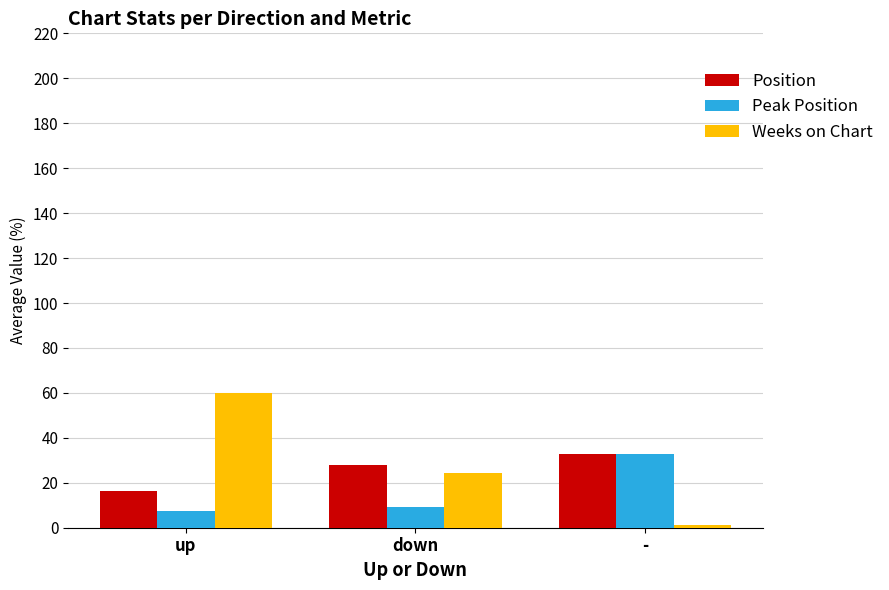

How many data points in Weeks on Chart are less than 24?

1